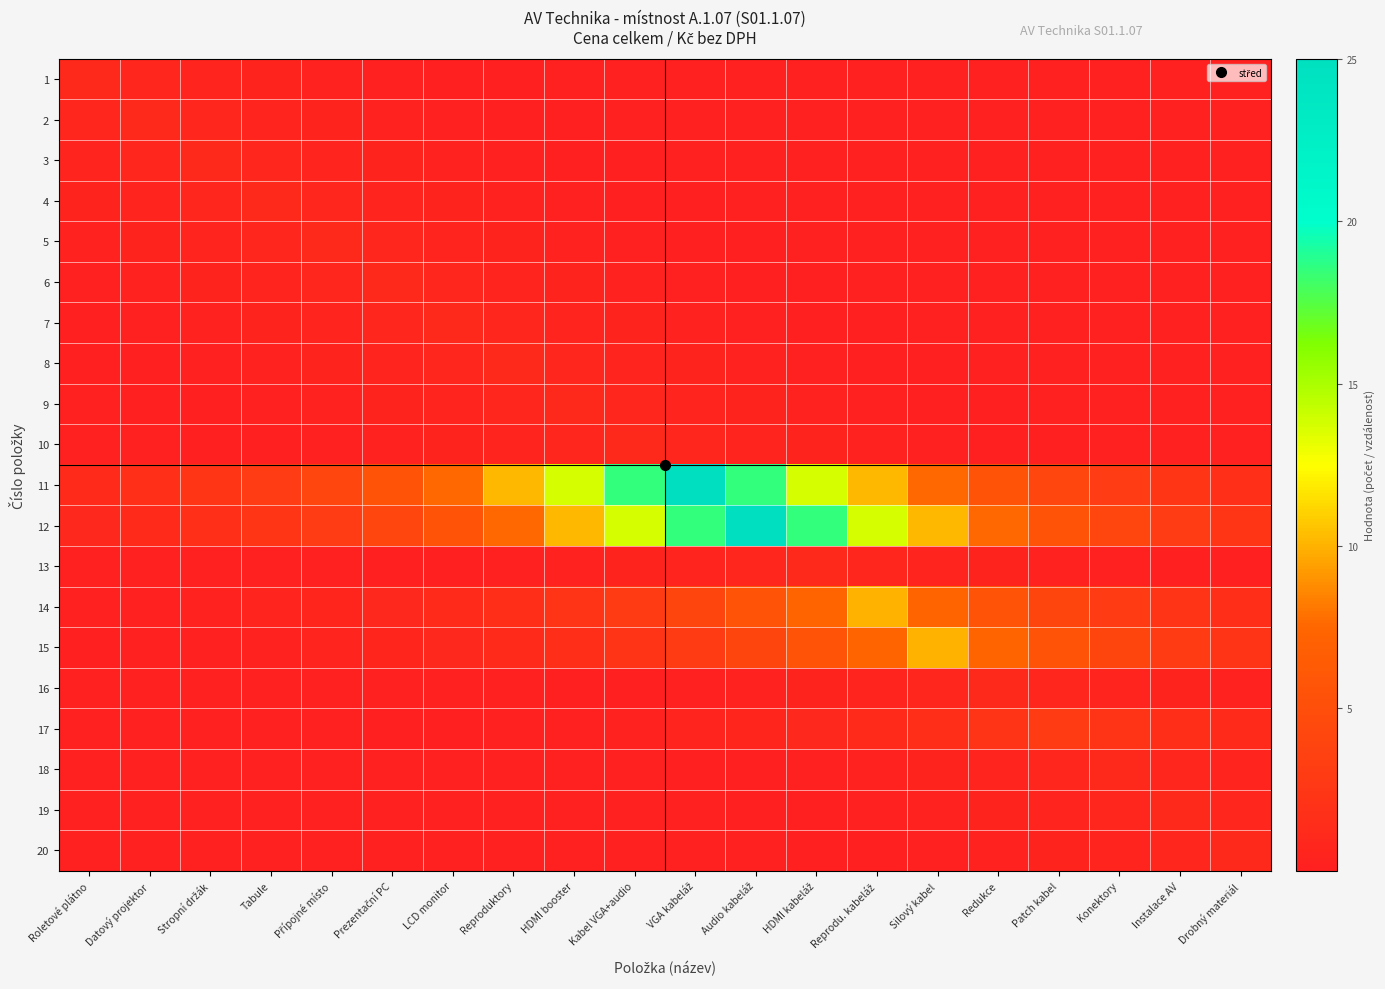

Reading left to right, transcribe all the data shown in this chart.

1: Roletové plátno=1.0	Datový projektor=0.7	Stropní držák=0.5	Tabule=0.4	Přípojné místo=0.3	Prezentační PC=0.2	LCD monitor=0.2	Reproduktory=0.1	HDMI booster=0.1	Kabel VGA+audio=0.1	VGA kabeláž=0.0	Audio kabeláž=0.0	HDMI kabeláž=0.0	Reprodu. kabeláž=0.0	Silový kabel=0.0	Redukce=0.0	Patch kabel=0.0	Konektory=0.0	Instalace AV=0.0	Drobný materiál=0.0
2: Roletové plátno=0.7	Datový projektor=1.0	Stropní držák=0.7	Tabule=0.5	Přípojné místo=0.4	Prezentační PC=0.3	LCD monitor=0.2	Reproduktory=0.2	HDMI booster=0.1	Kabel VGA+audio=0.1	VGA kabeláž=0.1	Audio kabeláž=0.0	HDMI kabeláž=0.0	Reprodu. kabeláž=0.0	Silový kabel=0.0	Redukce=0.0	Patch kabel=0.0	Konektory=0.0	Instalace AV=0.0	Drobný materiál=0.0
3: Roletové plátno=0.5	Datový projektor=0.7	Stropní držák=1.0	Tabule=0.7	Přípojné místo=0.5	Prezentační PC=0.4	LCD monitor=0.3	Reproduktory=0.2	HDMI booster=0.2	Kabel VGA+audio=0.1	VGA kabeláž=0.1	Audio kabeláž=0.1	HDMI kabeláž=0.0	Reprodu. kabeláž=0.0	Silový kabel=0.0	Redukce=0.0	Patch kabel=0.0	Konektory=0.0	Instalace AV=0.0	Drobný materiál=0.0
4: Roletové plátno=0.4	Datový projektor=0.5	Stropní držák=0.7	Tabule=1.0	Přípojné místo=0.7	Prezentační PC=0.5	LCD monitor=0.4	Reproduktory=0.3	HDMI booster=0.2	Kabel VGA+audio=0.2	VGA kabeláž=0.1	Audio kabeláž=0.1	HDMI kabeláž=0.1	Reprodu. kabeláž=0.0	Silový kabel=0.0	Redukce=0.0	Patch kabel=0.0	Konektory=0.0	Instalace AV=0.0	Drobný materiál=0.0
5: Roletové plátno=0.3	Datový projektor=0.4	Stropní držák=0.5	Tabule=0.7	Přípojné místo=1.0	Prezentační PC=0.7	LCD monitor=0.5	Reproduktory=0.4	HDMI booster=0.3	Kabel VGA+audio=0.2	VGA kabeláž=0.2	Audio kabeláž=0.1	HDMI kabeláž=0.1	Reprodu. kabeláž=0.1	Silový kabel=0.0	Redukce=0.0	Patch kabel=0.0	Konektory=0.0	Instalace AV=0.0	Drobný materiál=0.0
6: Roletové plátno=0.2	Datový projektor=0.3	Stropní držák=0.4	Tabule=0.5	Přípojné místo=0.7	Prezentační PC=1.0	LCD monitor=0.7	Reproduktory=0.5	HDMI booster=0.4	Kabel VGA+audio=0.3	VGA kabeláž=0.2	Audio kabeláž=0.2	HDMI kabeláž=0.1	Reprodu. kabeláž=0.1	Silový kabel=0.1	Redukce=0.0	Patch kabel=0.0	Konektory=0.0	Instalace AV=0.0	Drobný materiál=0.0
7: Roletové plátno=0.2	Datový projektor=0.2	Stropní držák=0.3	Tabule=0.4	Přípojné místo=0.5	Prezentační PC=0.7	LCD monitor=1.0	Reproduktory=0.7	HDMI booster=0.5	Kabel VGA+audio=0.4	VGA kabeláž=0.3	Audio kabeláž=0.2	HDMI kabeláž=0.2	Reprodu. kabeláž=0.1	Silový kabel=0.1	Redukce=0.1	Patch kabel=0.0	Konektory=0.0	Instalace AV=0.0	Drobný materiál=0.0
8: Roletové plátno=0.1	Datový projektor=0.2	Stropní držák=0.2	Tabule=0.3	Přípojné místo=0.4	Prezentační PC=0.5	LCD monitor=0.7	Reproduktory=1.0	HDMI booster=0.7	Kabel VGA+audio=0.5	VGA kabeláž=0.4	Audio kabeláž=0.3	HDMI kabeláž=0.2	Reprodu. kabeláž=0.2	Silový kabel=0.1	Redukce=0.1	Patch kabel=0.1	Konektory=0.0	Instalace AV=0.0	Drobný materiál=0.0
9: Roletové plátno=0.1	Datový projektor=0.1	Stropní držák=0.2	Tabule=0.2	Přípojné místo=0.3	Prezentační PC=0.4	LCD monitor=0.5	Reproduktory=0.7	HDMI booster=1.0	Kabel VGA+audio=0.7	VGA kabeláž=0.5	Audio kabeláž=0.4	HDMI kabeláž=0.3	Reprodu. kabeláž=0.2	Silový kabel=0.2	Redukce=0.1	Patch kabel=0.1	Konektory=0.1	Instalace AV=0.0	Drobný materiál=0.0
10: Roletové plátno=0.1	Datový projektor=0.1	Stropní držák=0.1	Tabule=0.2	Přípojné místo=0.2	Prezentační PC=0.3	LCD monitor=0.4	Reproduktory=0.5	HDMI booster=0.7	Kabel VGA+audio=1.0	VGA kabeláž=0.7	Audio kabeláž=0.5	HDMI kabeláž=0.4	Reprodu. kabeláž=0.3	Silový kabel=0.2	Redukce=0.2	Patch kabel=0.1	Konektory=0.1	Instalace AV=0.1	Drobný materiál=0.0
11: Roletové plátno=1.2	Datový projektor=1.7	Stropní držák=2.3	Tabule=3.1	Přípojné místo=4.1	Prezentační PC=5.6	LCD monitor=7.5	Reproduktory=10.2	HDMI booster=13.7	Kabel VGA+audio=18.5	VGA kabeláž=25.0	Audio kabeláž=18.5	HDMI kabeláž=13.7	Reprodu. kabeláž=10.2	Silový kabel=7.5	Redukce=5.6	Patch kabel=4.1	Konektory=3.1	Instalace AV=2.3	Drobný materiál=1.7
12: Roletové plátno=0.9	Datový projektor=1.2	Stropní držák=1.7	Tabule=2.3	Přípojné místo=3.1	Prezentační PC=4.1	LCD monitor=5.6	Reproduktory=7.5	HDMI booster=10.2	Kabel VGA+audio=13.7	VGA kabeláž=18.5	Audio kabeláž=25.0	HDMI kabeláž=18.5	Reprodu. kabeláž=13.7	Silový kabel=10.2	Redukce=7.5	Patch kabel=5.6	Konektory=4.1	Instalace AV=3.1	Drobný materiál=2.3
13: Roletové plátno=0.0	Datový projektor=0.0	Stropní držák=0.0	Tabule=0.1	Přípojné místo=0.1	Prezentační PC=0.1	LCD monitor=0.2	Reproduktory=0.2	HDMI booster=0.3	Kabel VGA+audio=0.4	VGA kabeláž=0.5	Audio kabeláž=0.7	HDMI kabeláž=1.0	Reprodu. kabeláž=0.7	Silový kabel=0.5	Redukce=0.4	Patch kabel=0.3	Konektory=0.2	Instalace AV=0.2	Drobný materiál=0.1
14: Roletové plátno=0.2	Datový projektor=0.3	Stropní držák=0.4	Tabule=0.5	Přípojné místo=0.7	Prezentační PC=0.9	LCD monitor=1.2	Reproduktory=1.7	HDMI booster=2.2	Kabel VGA+audio=3.0	VGA kabeláž=4.1	Audio kabeláž=5.5	HDMI kabeláž=7.4	Reprodu. kabeláž=10.0	Silový kabel=7.4	Redukce=5.5	Patch kabel=4.1	Konektory=3.0	Instalace AV=2.2	Drobný materiál=1.7
15: Roletové plátno=0.1	Datový projektor=0.2	Stropní držák=0.3	Tabule=0.4	Přípojné místo=0.5	Prezentační PC=0.7	LCD monitor=0.9	Reproduktory=1.2	HDMI booster=1.7	Kabel VGA+audio=2.2	VGA kabeláž=3.0	Audio kabeláž=4.1	HDMI kabeláž=5.5	Reprodu. kabeláž=7.4	Silový kabel=10.0	Redukce=7.4	Patch kabel=5.5	Konektory=4.1	Instalace AV=3.0	Drobný materiál=2.2
16: Roletové plátno=0.0	Datový projektor=0.0	Stropní držák=0.0	Tabule=0.0	Přípojné místo=0.0	Prezentační PC=0.0	LCD monitor=0.1	Reproduktory=0.1	HDMI booster=0.1	Kabel VGA+audio=0.2	VGA kabeláž=0.2	Audio kabeláž=0.3	HDMI kabeláž=0.4	Reprodu. kabeláž=0.5	Silový kabel=0.7	Redukce=1.0	Patch kabel=0.7	Konektory=0.5	Instalace AV=0.4	Drobný materiál=0.3
17: Roletové plátno=0.0	Datový projektor=0.0	Stropní držák=0.0	Tabule=0.1	Přípojné místo=0.1	Prezentační PC=0.1	LCD monitor=0.1	Reproduktory=0.2	HDMI booster=0.3	Kabel VGA+audio=0.4	VGA kabeláž=0.5	Audio kabeláž=0.7	HDMI kabeláž=0.9	Reprodu. kabeláž=1.2	Silový kabel=1.6	Redukce=2.2	Patch kabel=3.0	Konektory=2.2	Instalace AV=1.6	Drobný materiál=1.2
18: Roletové plátno=0.0	Datový projektor=0.0	Stropní držák=0.0	Tabule=0.0	Přípojné místo=0.0	Prezentační PC=0.0	LCD monitor=0.0	Reproduktory=0.0	HDMI booster=0.1	Kabel VGA+audio=0.1	VGA kabeláž=0.1	Audio kabeláž=0.2	HDMI kabeláž=0.2	Reprodu. kabeláž=0.3	Silový kabel=0.4	Redukce=0.5	Patch kabel=0.7	Konektory=1.0	Instalace AV=0.7	Drobný materiál=0.5
19: Roletové plátno=0.0	Datový projektor=0.0	Stropní držák=0.0	Tabule=0.0	Přípojné místo=0.0	Prezentační PC=0.0	LCD monitor=0.0	Reproduktory=0.0	HDMI booster=0.0	Kabel VGA+audio=0.1	VGA kabeláž=0.1	Audio kabeláž=0.1	HDMI kabeláž=0.2	Reprodu. kabeláž=0.2	Silový kabel=0.3	Redukce=0.4	Patch kabel=0.5	Konektory=0.7	Instalace AV=1.0	Drobný materiál=0.7
20: Roletové plátno=0.0	Datový projektor=0.0	Stropní držák=0.0	Tabule=0.0	Přípojné místo=0.0	Prezentační PC=0.0	LCD monitor=0.0	Reproduktory=0.0	HDMI booster=0.0	Kabel VGA+audio=0.0	VGA kabeláž=0.1	Audio kabeláž=0.1	HDMI kabeláž=0.1	Reprodu. kabeláž=0.2	Silový kabel=0.2	Redukce=0.3	Patch kabel=0.4	Konektory=0.5	Instalace AV=0.7	Drobný materiál=1.0